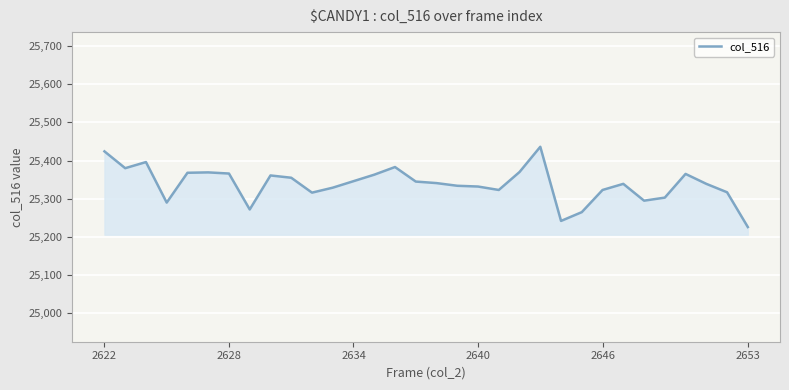

What is the minimum value shown in the chart?

25226